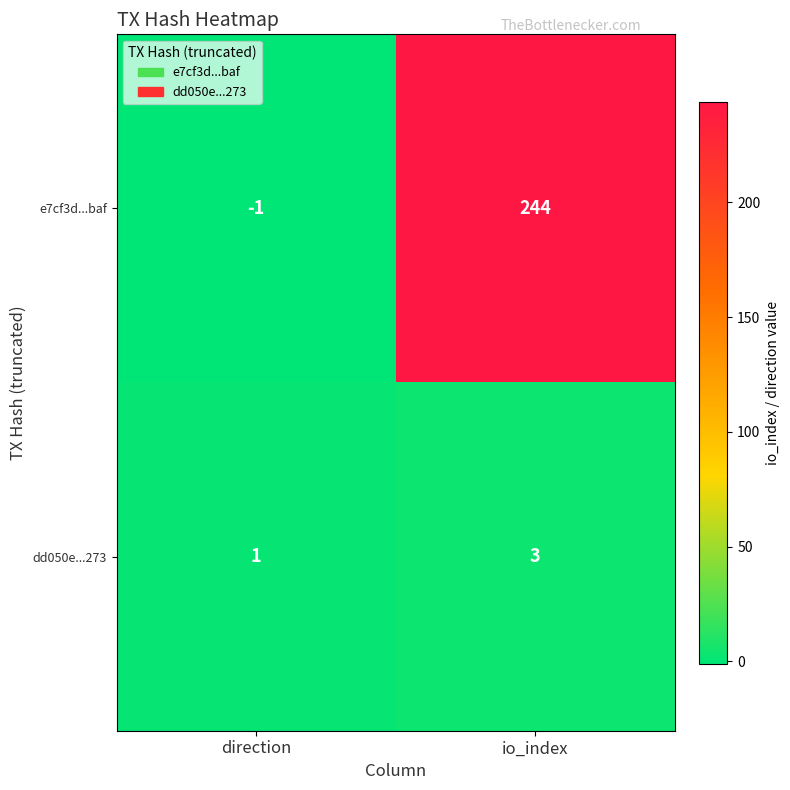

Reading right to left, list all the values displayed in this chart.

e7cf3d...baf: 244	-1
dd050e...273: 3	1